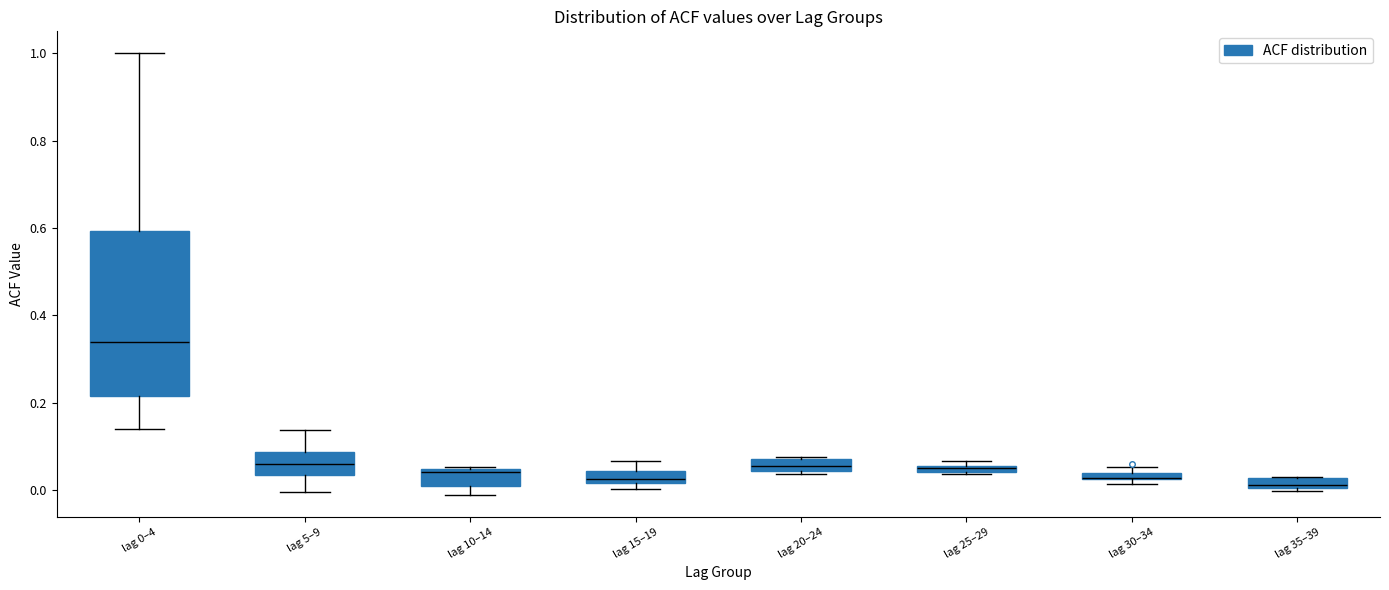

Where is the upper edge of the box for lag 30–34 on the y-axis? The values are not printed on the chart, so give them approximately, as read against the axis.

0.04